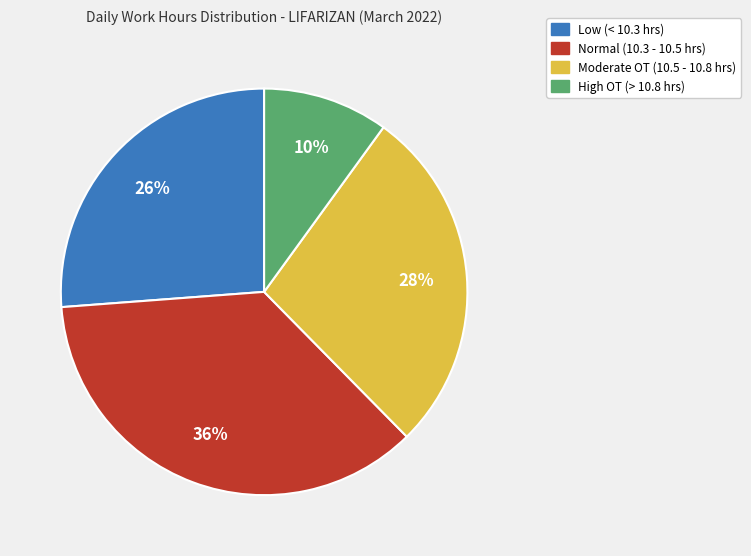

Does any single category account for the majority?

No